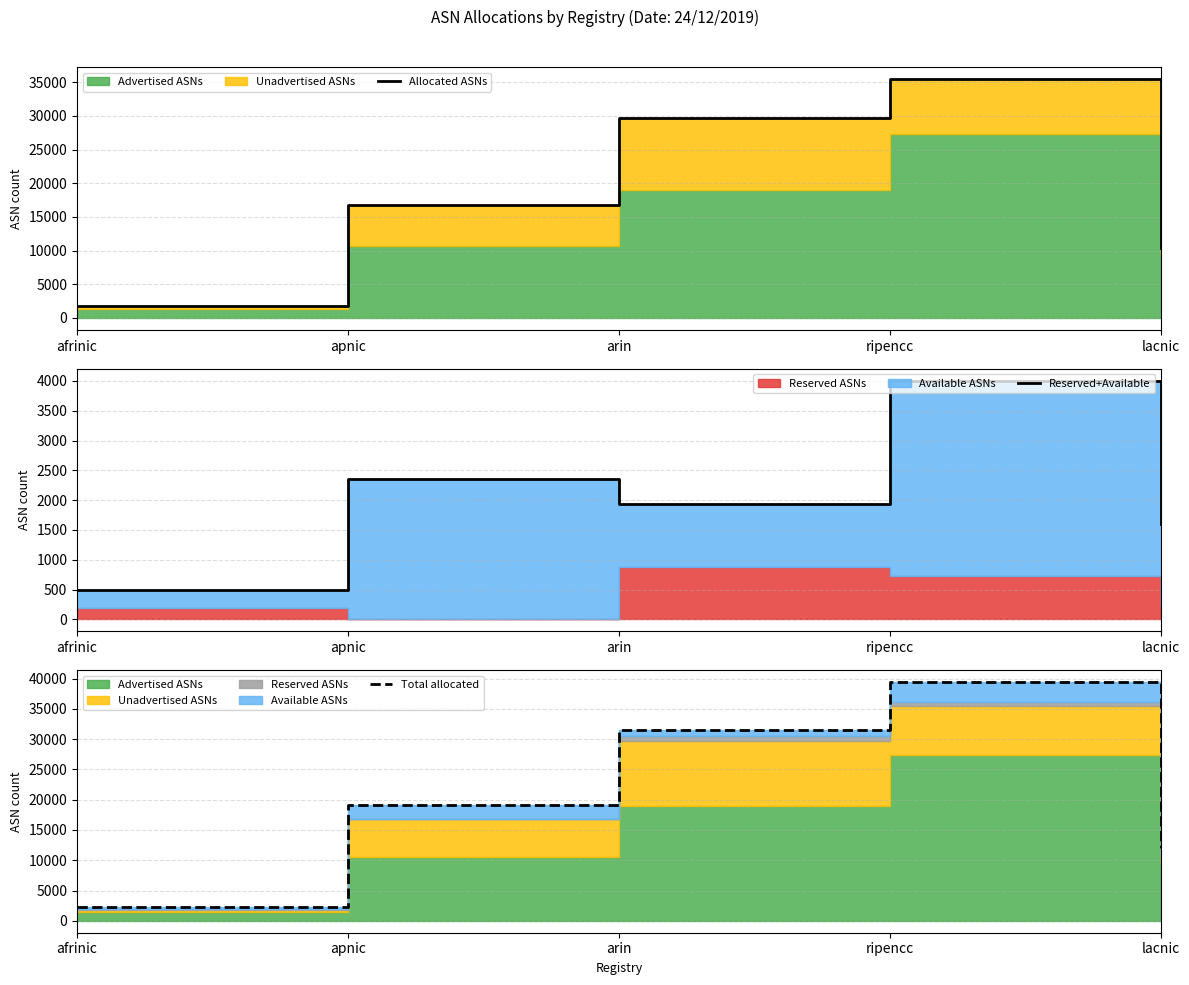

True or false: Allocated ASNs has a value of 2578 at afrinic.

False